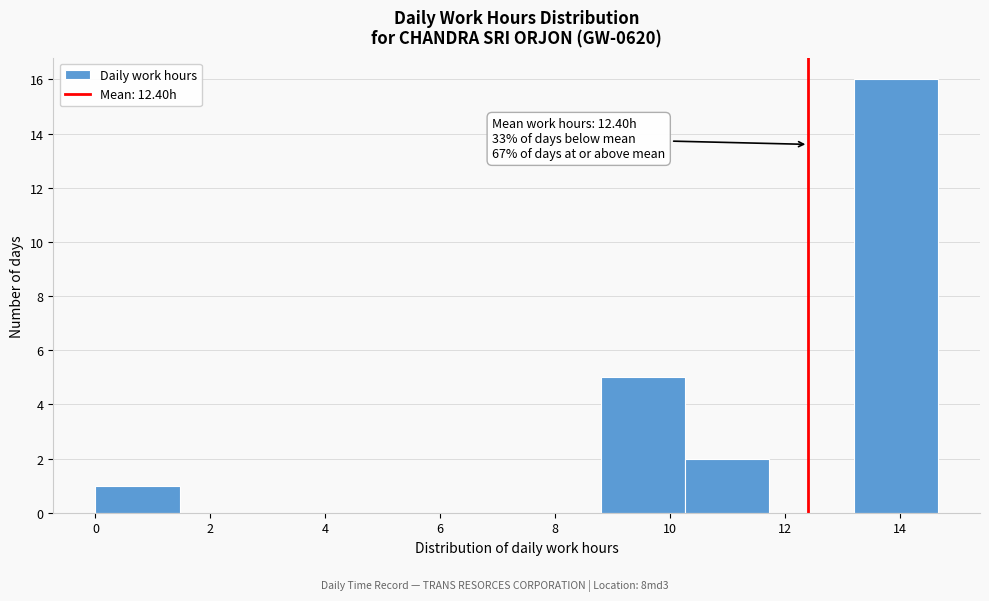

Which range on the x-axis has the tallest bar?

13.2 to 14.6